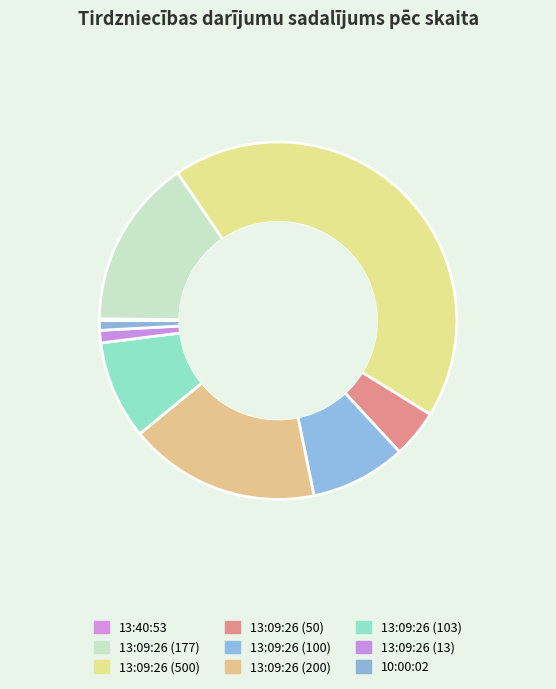

How many slices are in this pie chart?

9